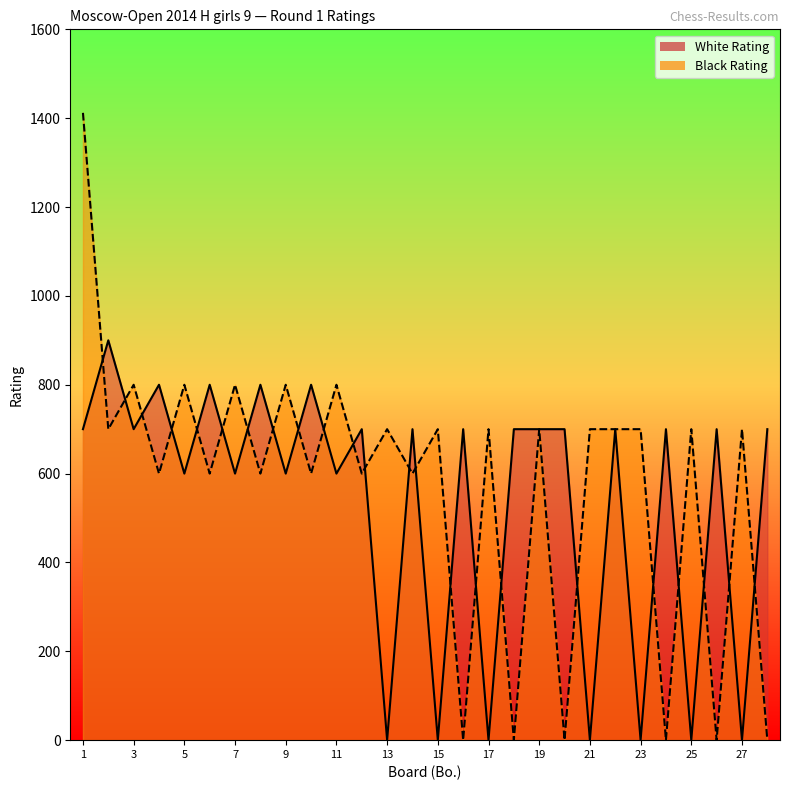

How many series are shown in this chart?

2